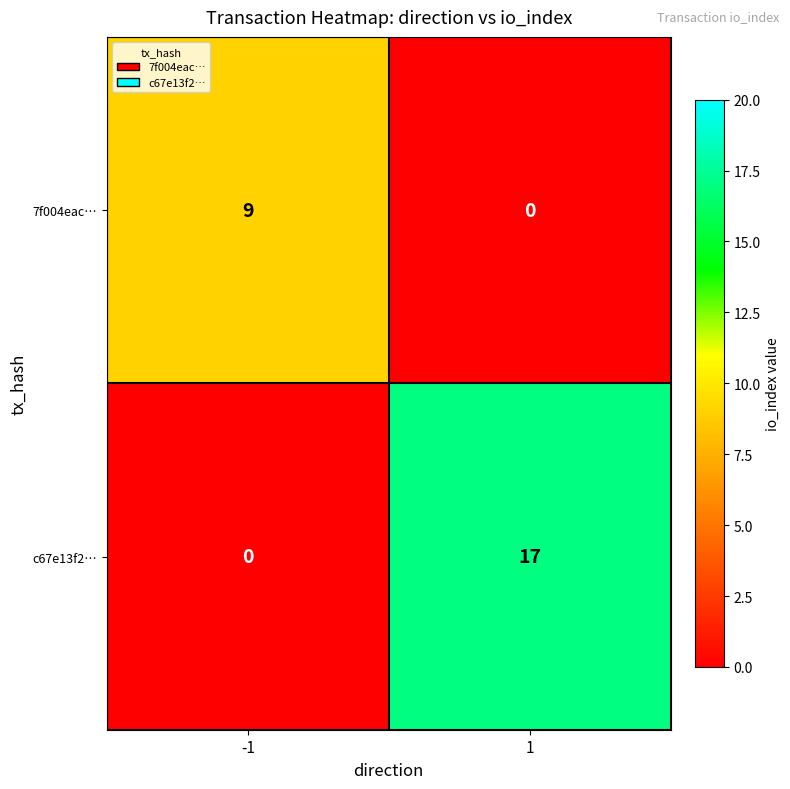

The 7f004eac… series shows 0 at 1. True or false?

True